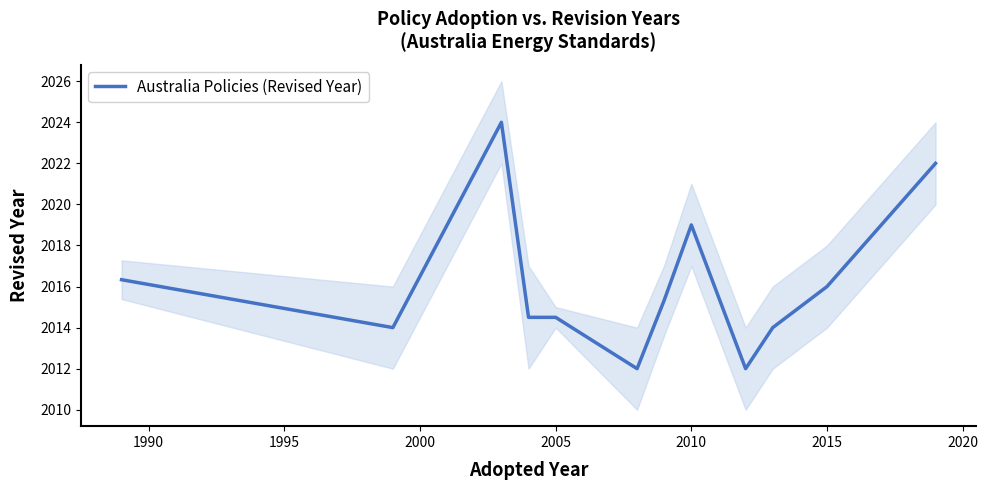

How many points are lower than both their immediate neighbors (excluding endpoints)?

3